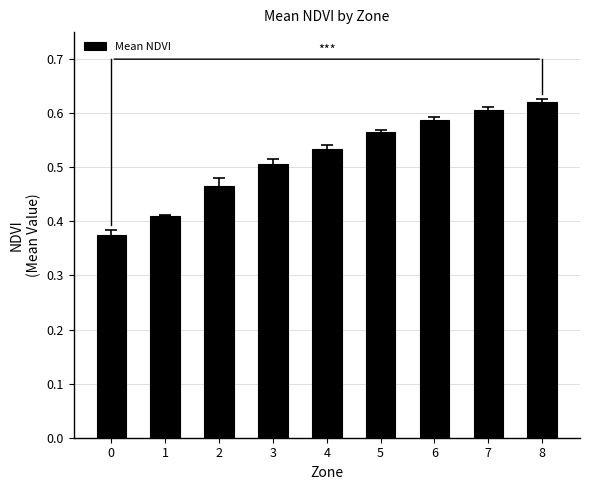

The value at 5 is 0.2. True or false?

False